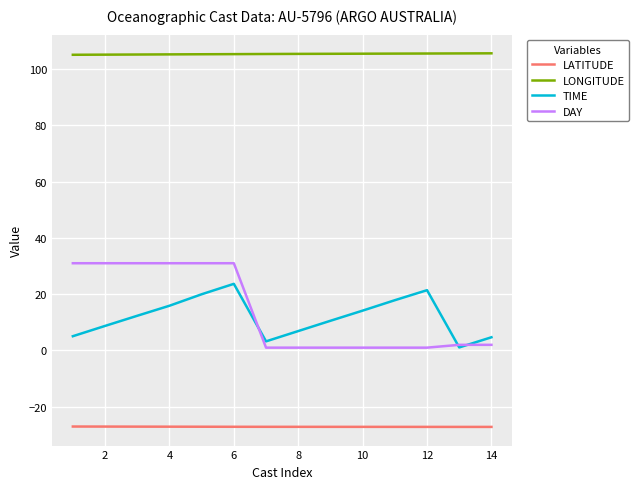

Rank the series by their maximum value, from highest to lowest.

LONGITUDE, DAY, TIME, LATITUDE